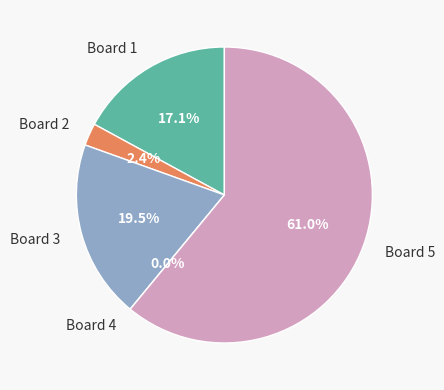

The Board 2 slice represents 12% of the pie. True or false?

False